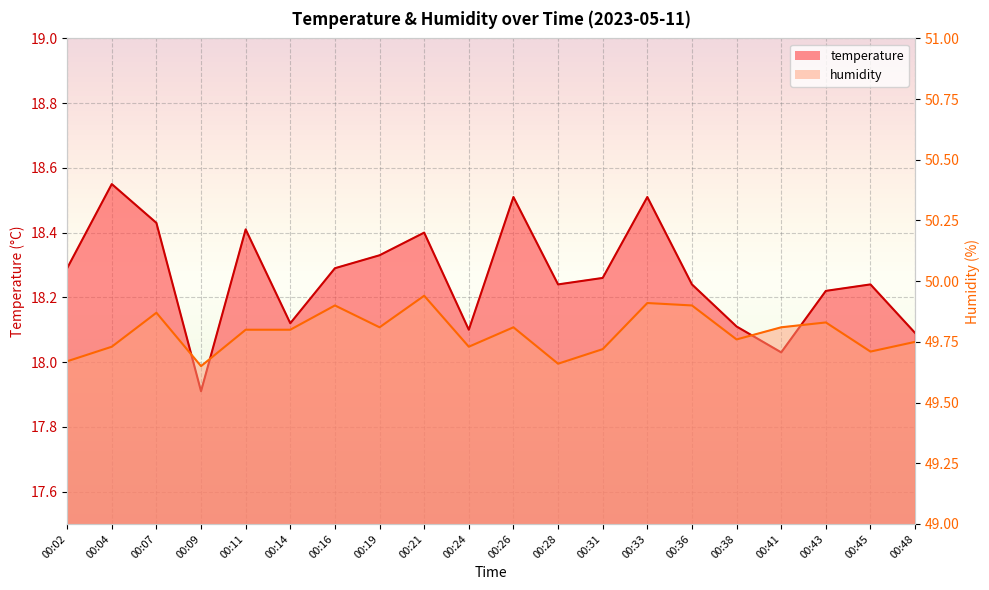

What is the sum of the humidity values at 00:14 and 00:48?

99.5